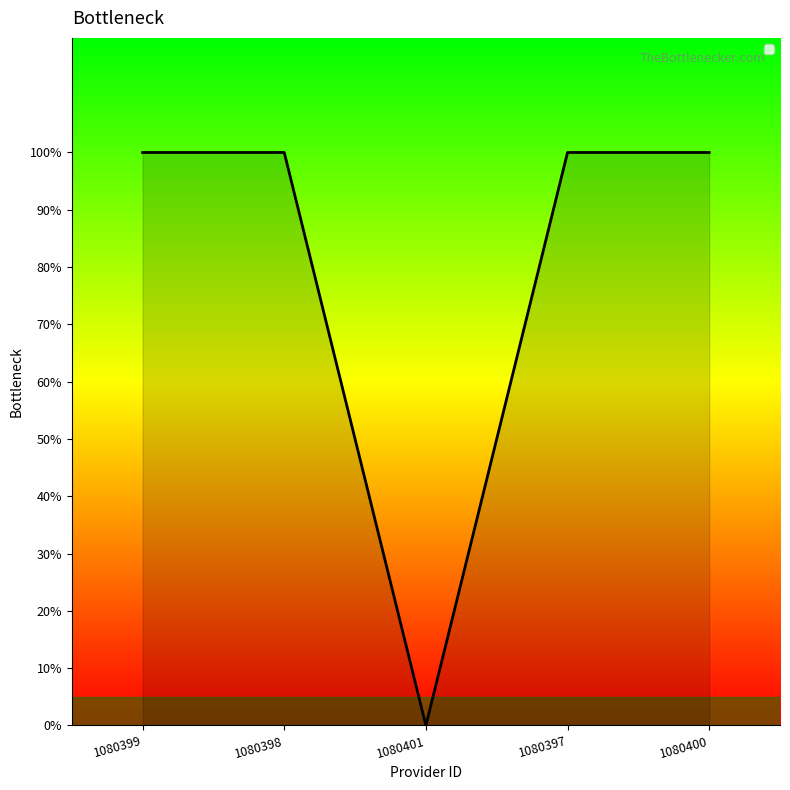

Does the chart display data point markers on the line(s)?

No